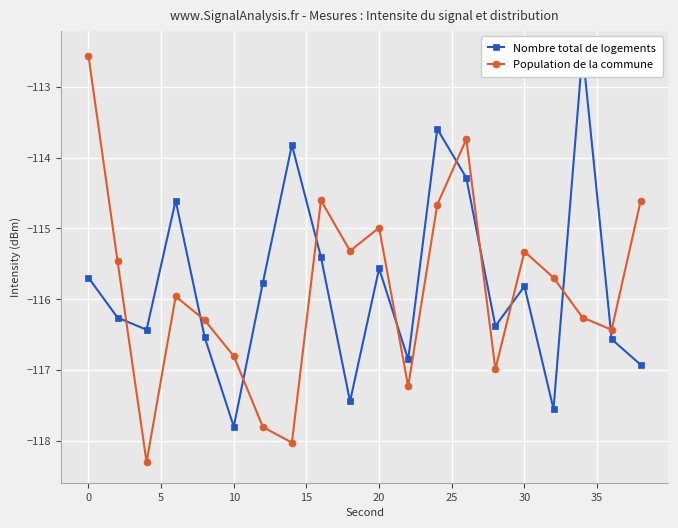

The value of Population de la commune at 20 is -115.0. True or false?

True